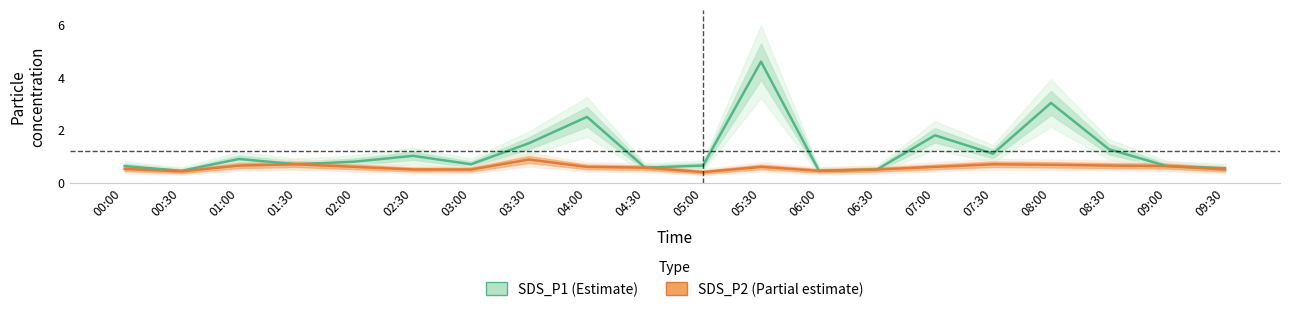

True or false: SDS_P1 and SDS_P2 intersect in this chart.

False